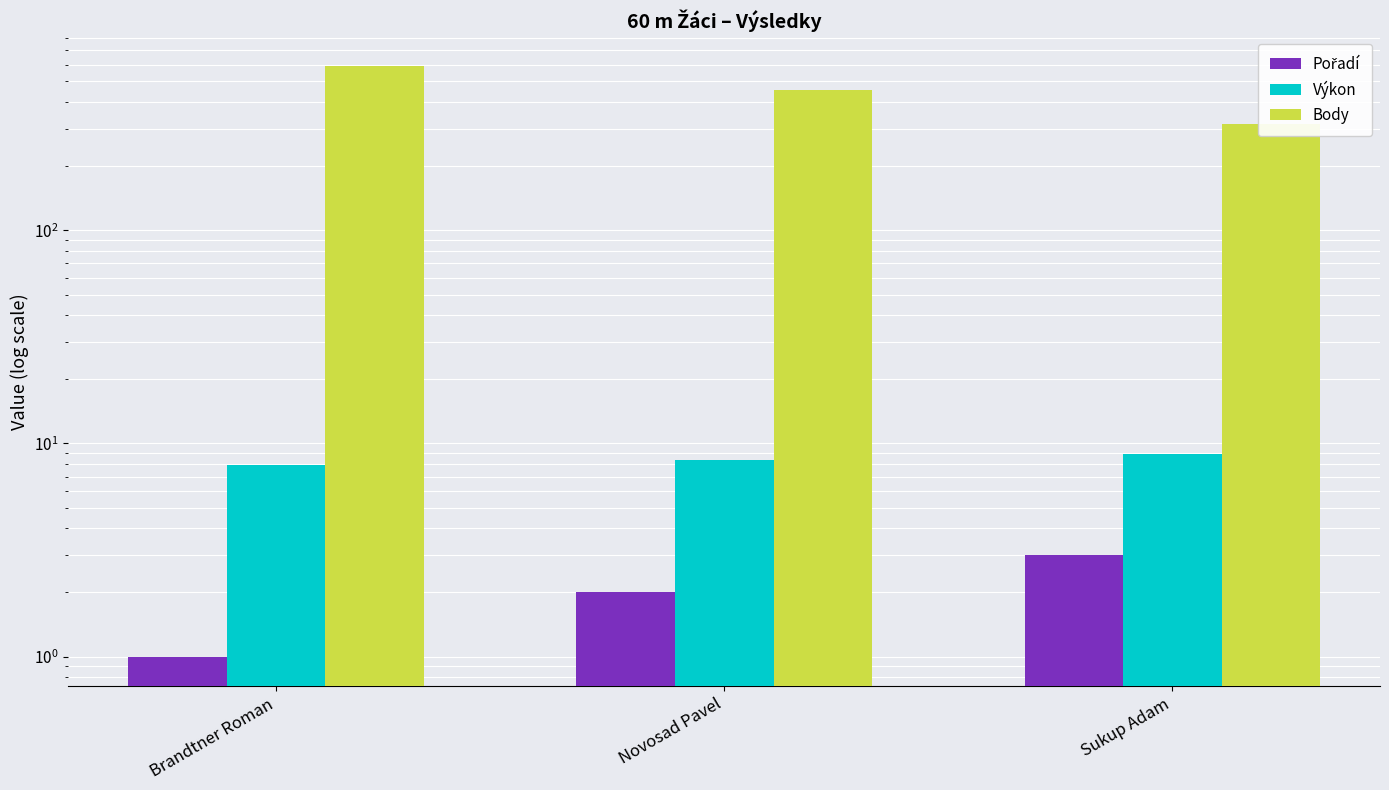

Is it true that Body equals 315.0 at Sukup Adam?

True